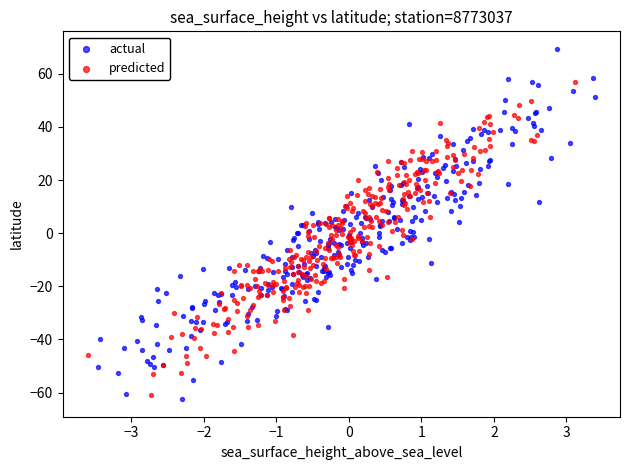

Which series has the widest spread of Y values?

actual